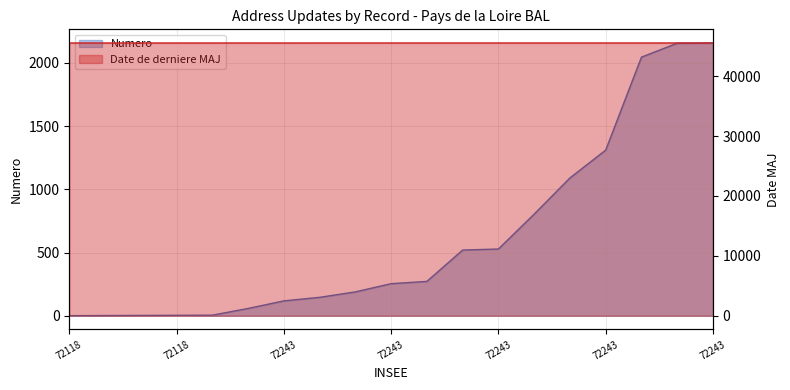

Rank the series by their maximum value, from lowest to highest.

Numero, Date de derniere MAJ